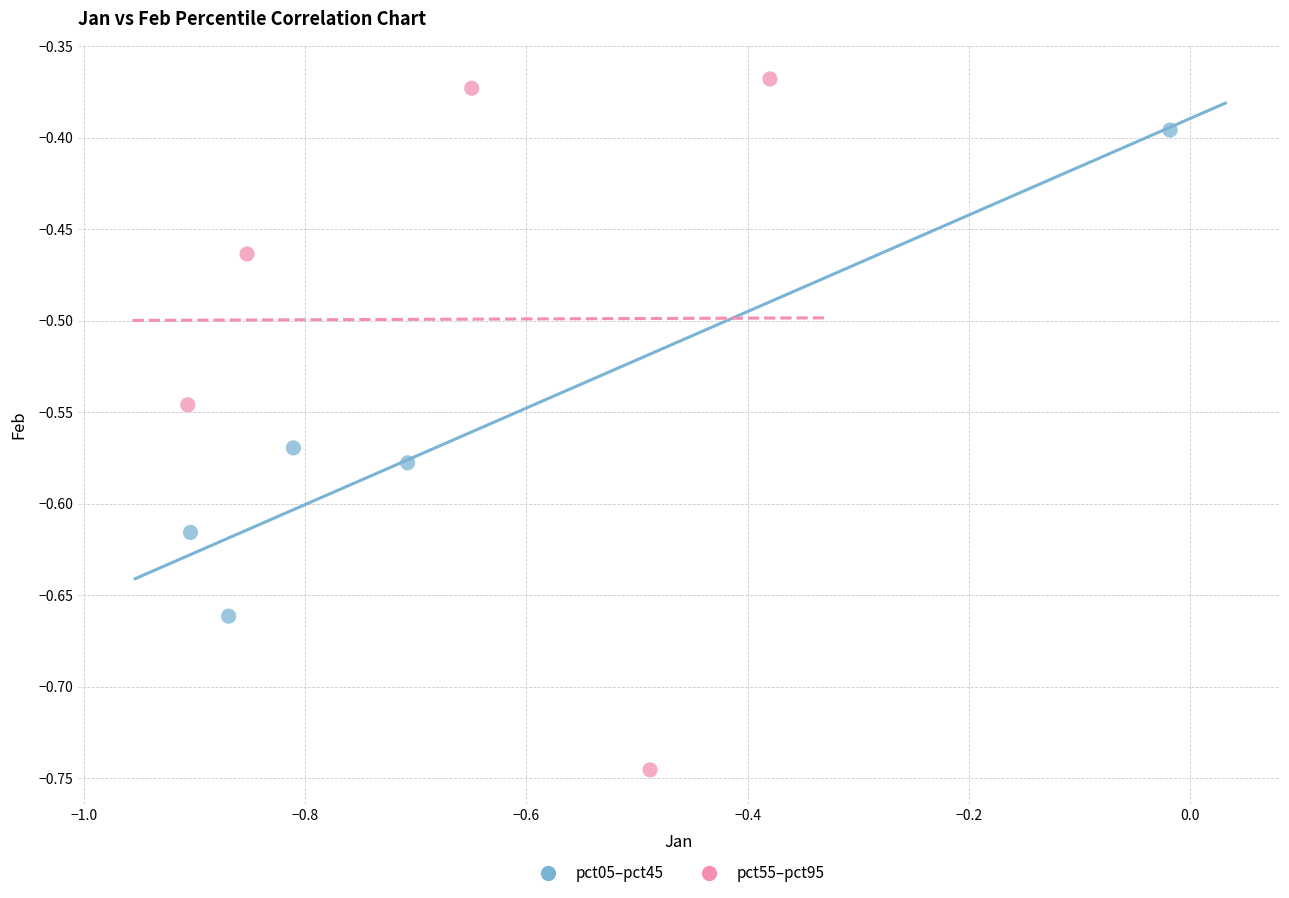

Which series has the largest Y range (max minus min)?

pct55–pct95